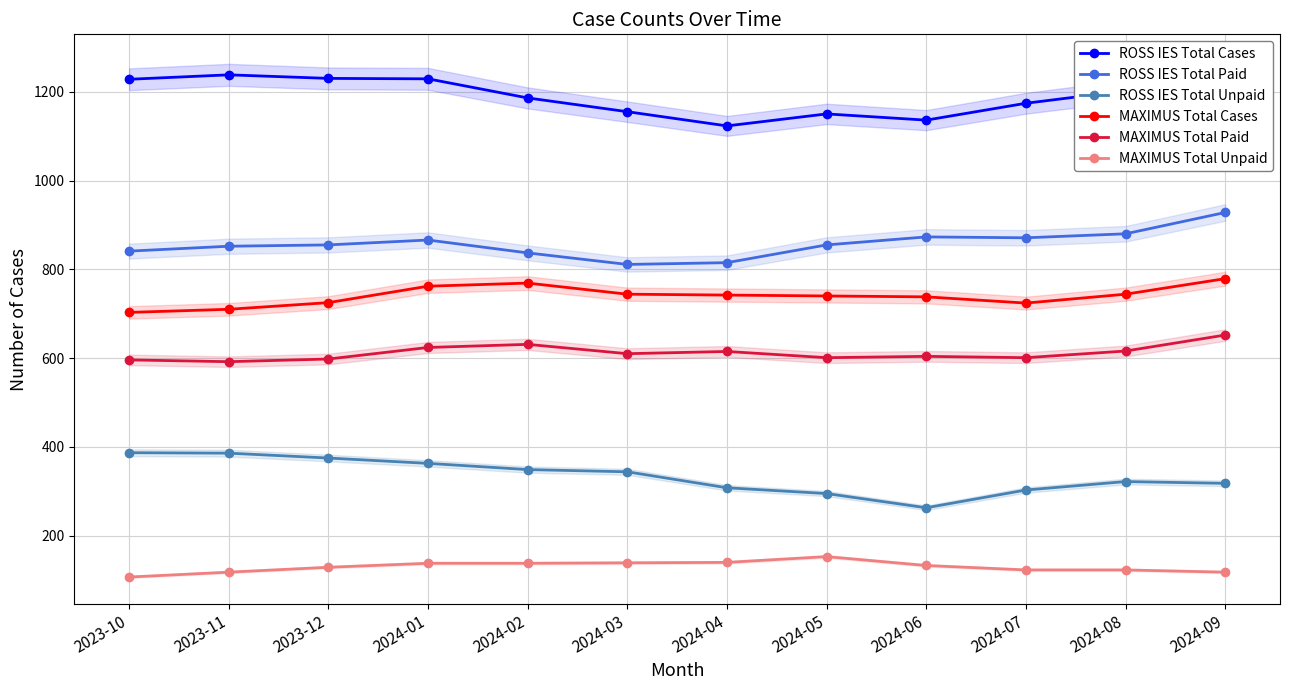

True or false: ROSS IES Total Unpaid has a value of 217 at 2023-10.

False